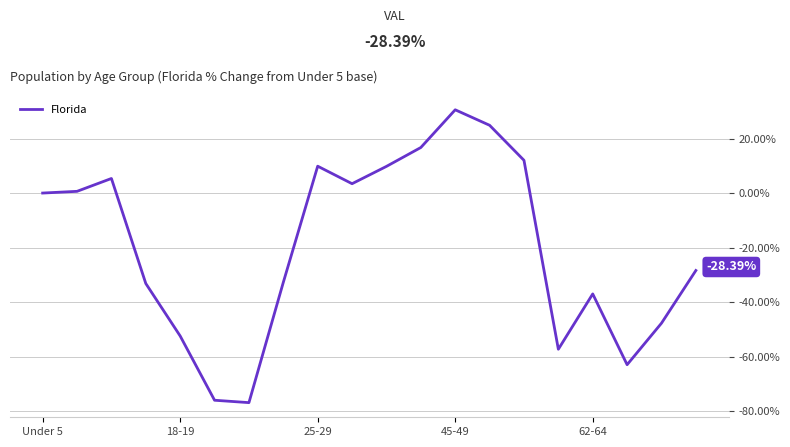

What is the difference between the maximum and minimum values?

107.4